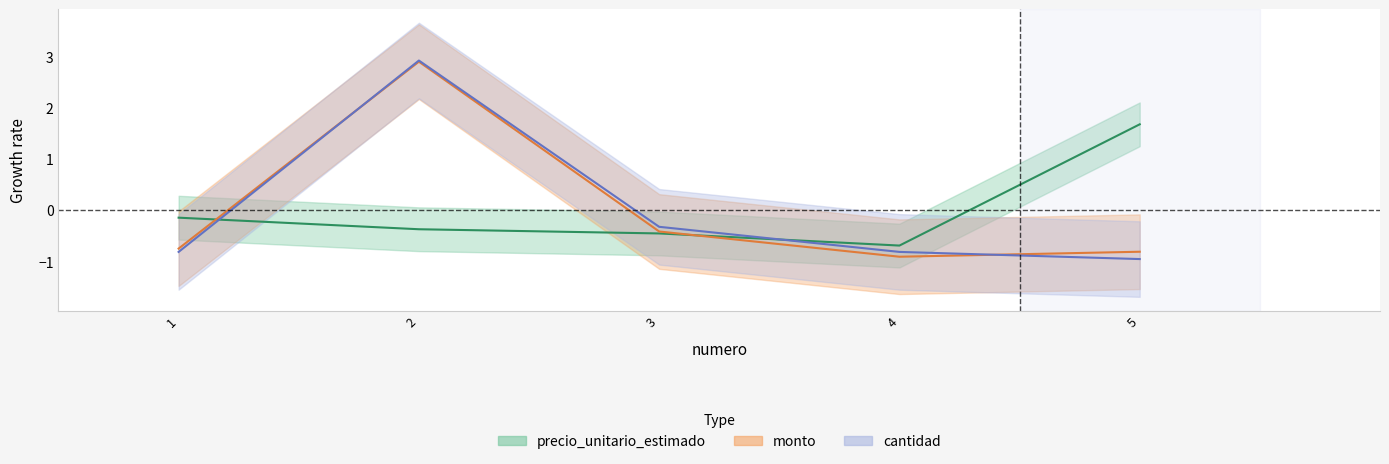

What is the difference between the second highest and second lowest values in the cantidad series?

0.5